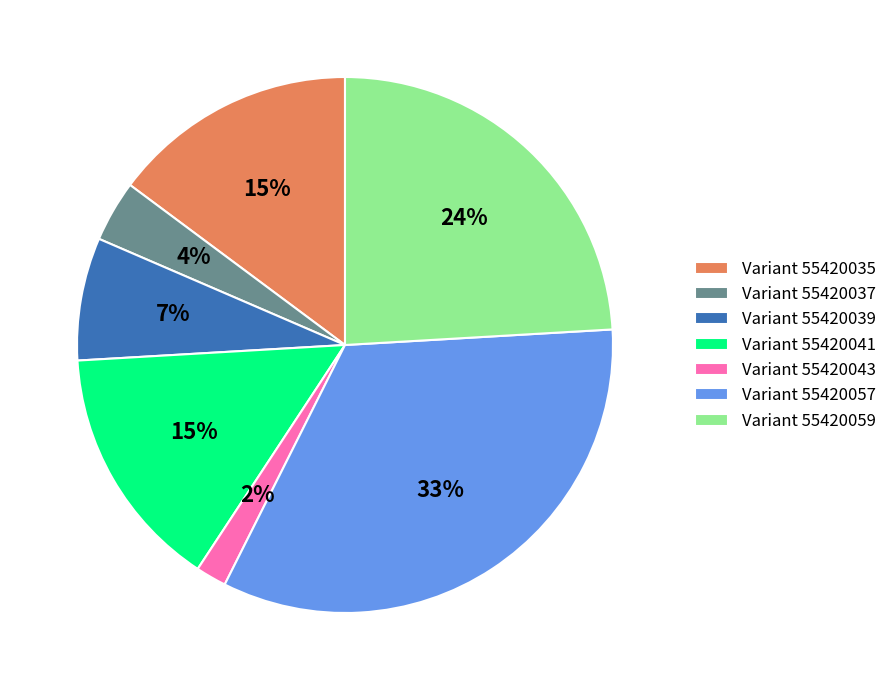

Between Variant 55420057 and Variant 55420035, which is larger?

Variant 55420057